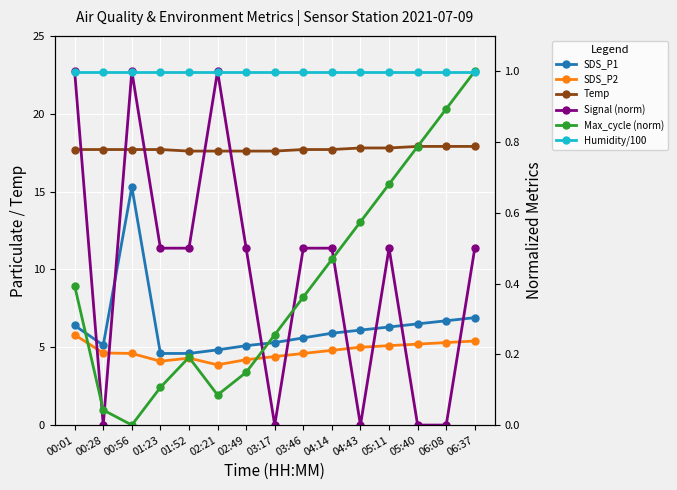

What is the approximate value of SDS_P1 at 02:21?

4.8